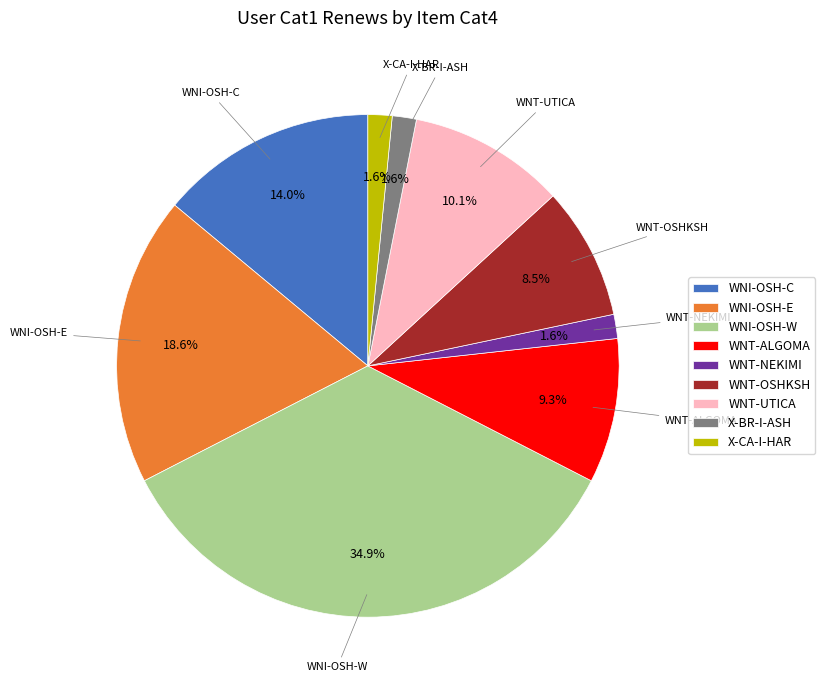

Count the number of slices in the pie.

9